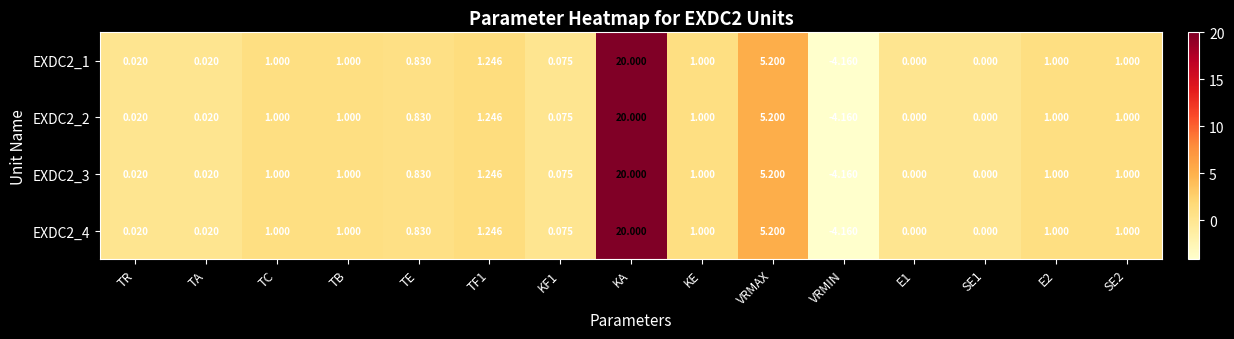

Is the value of EXDC2_3 at VRMAX greater than the value of EXDC2_2 at TE?

Yes